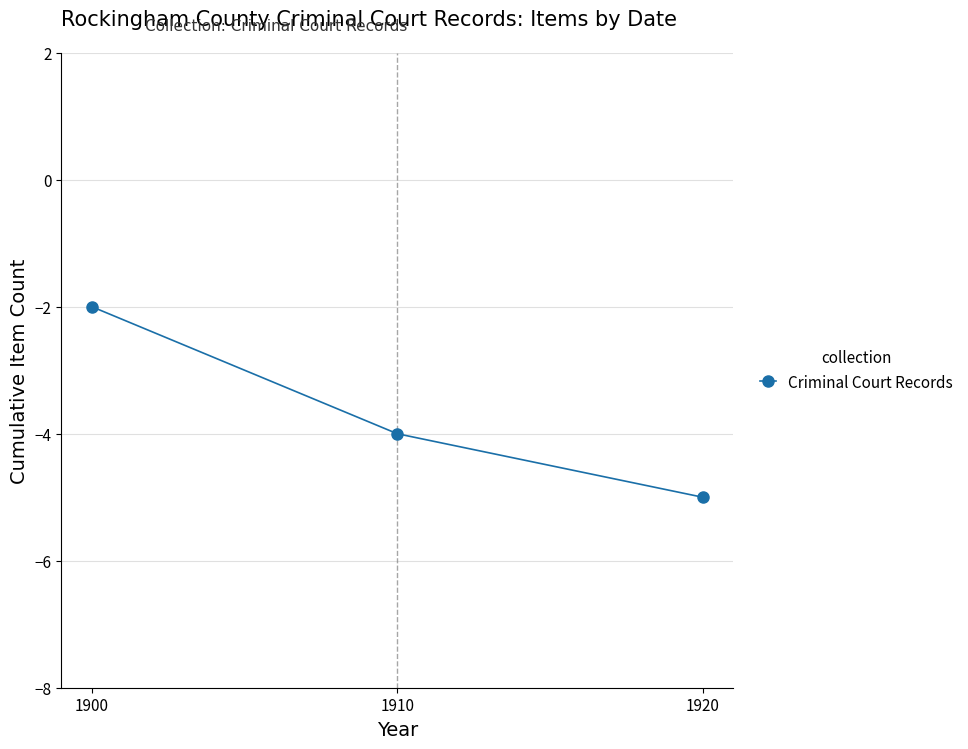

Which has a higher value, 1900 or 1920?

1900